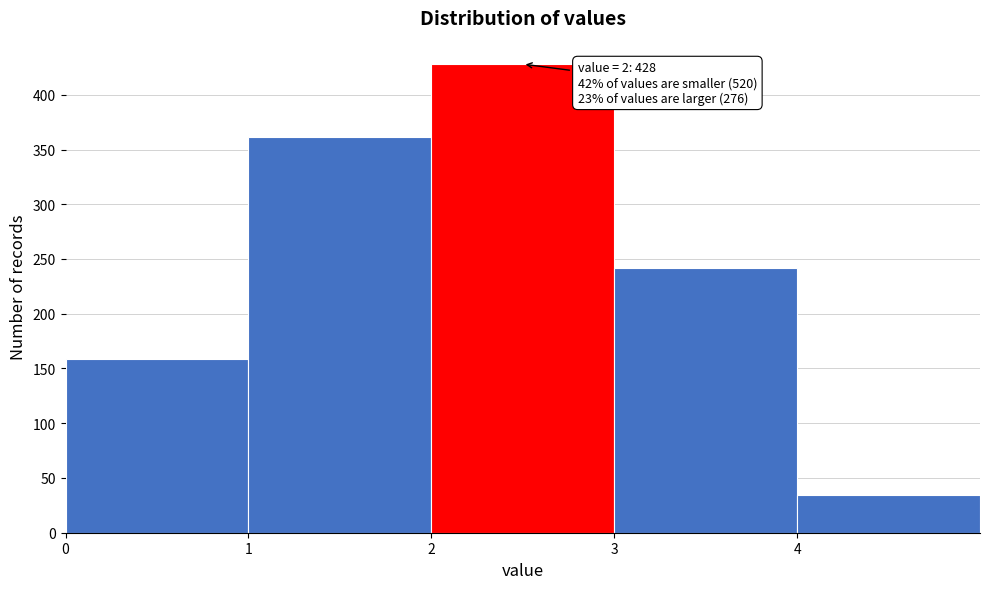

Over which range of the x-axis is the bar tallest?

2 to 3